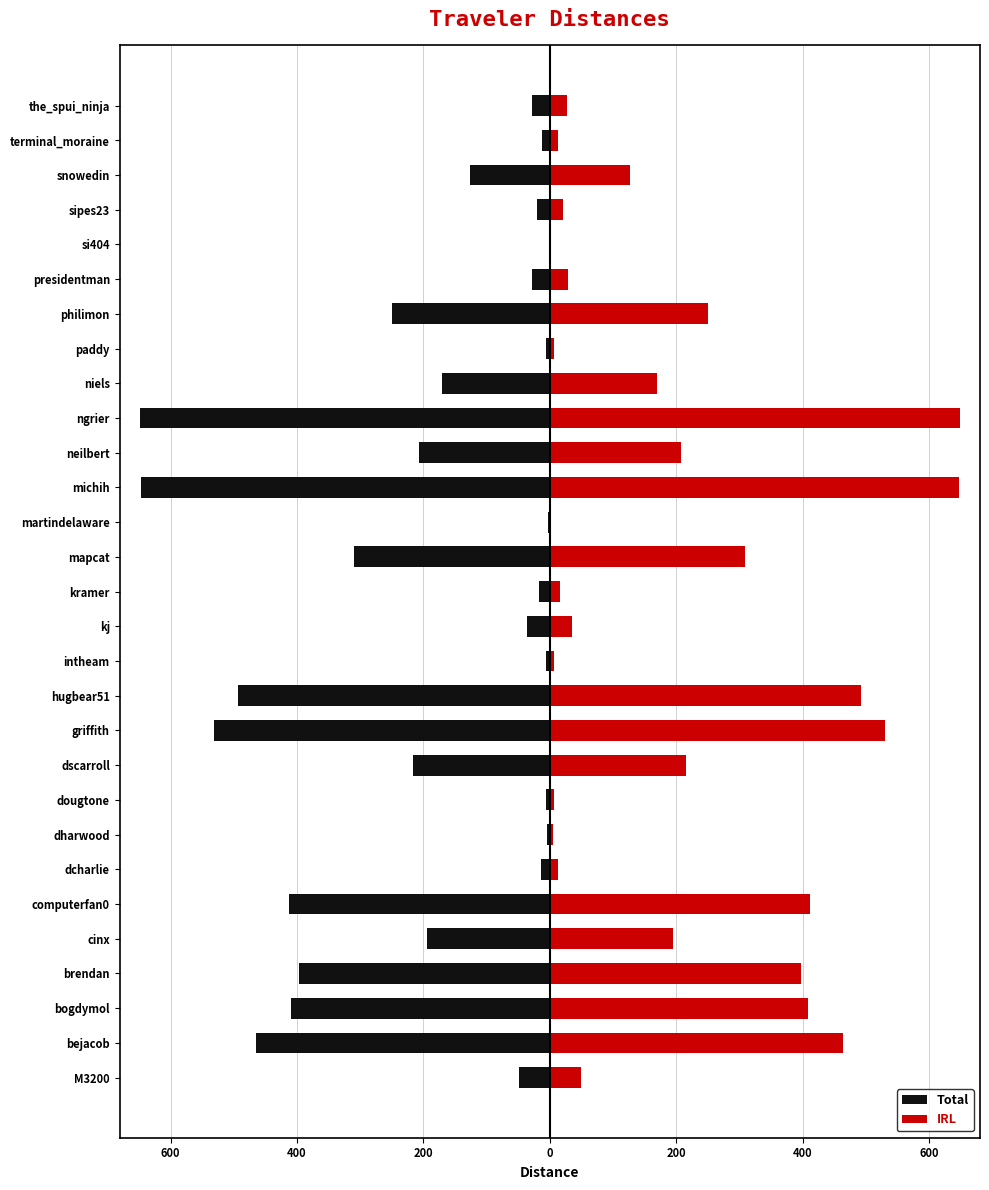

How many bars are there in each group?

2